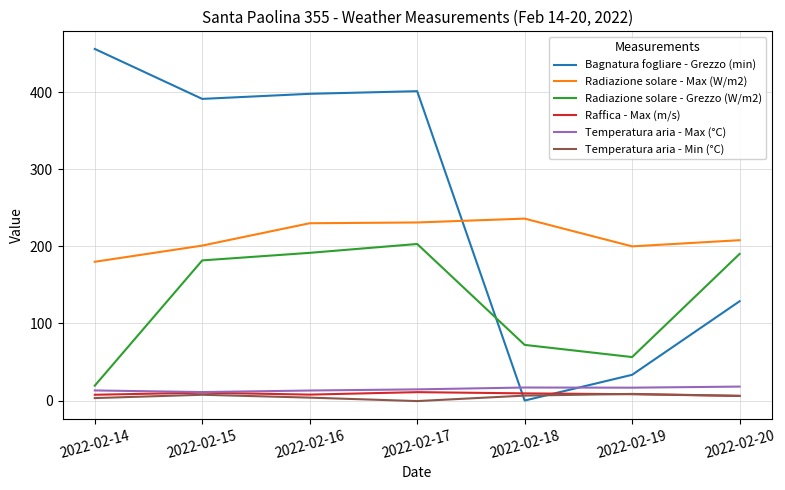

At which label is Radiazione solare - Grezzo (W/m2) closest to 111?

2022-02-18